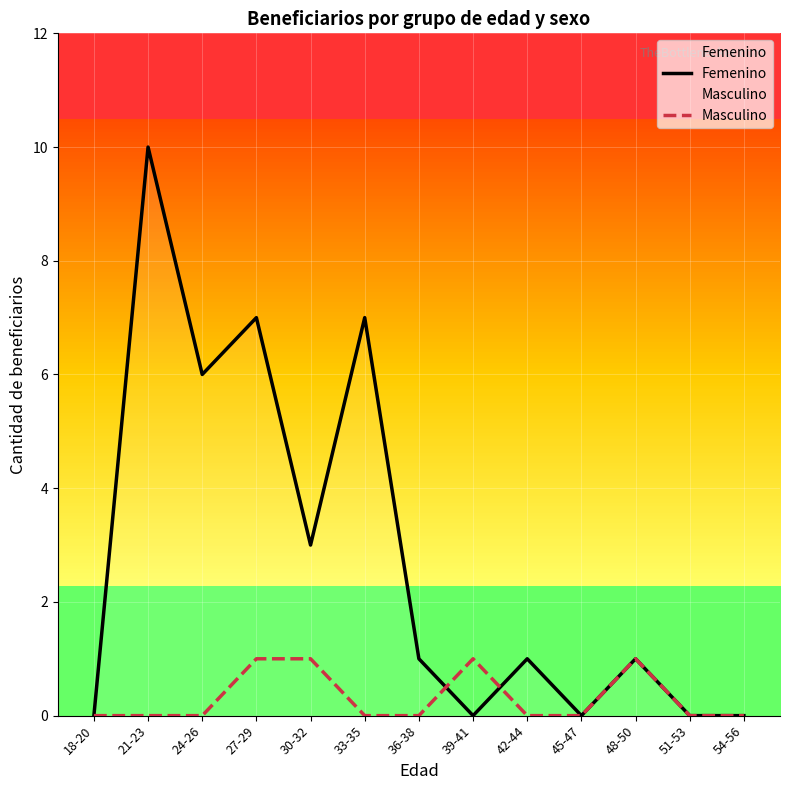

Count the number of data series in this chart.

2